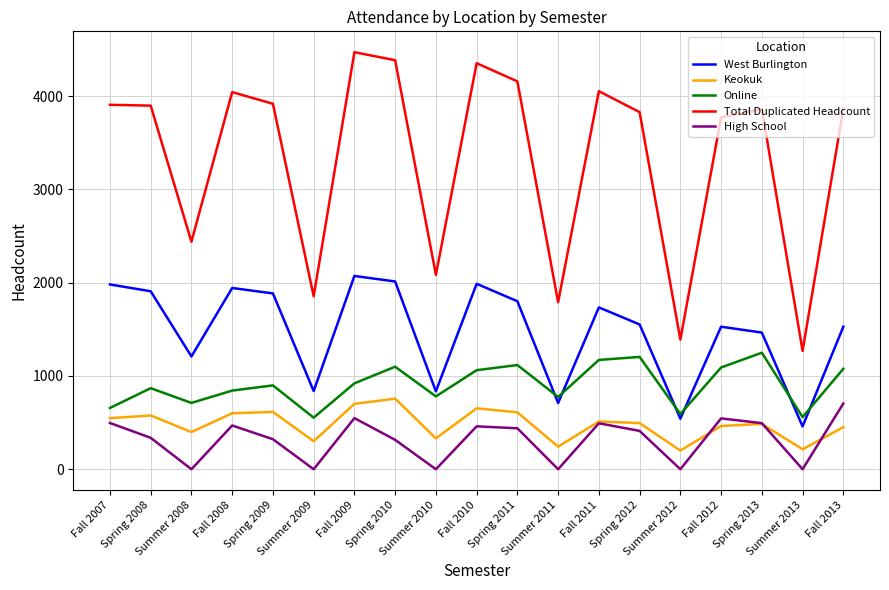

How many interior local peaks does the Online series have?

6